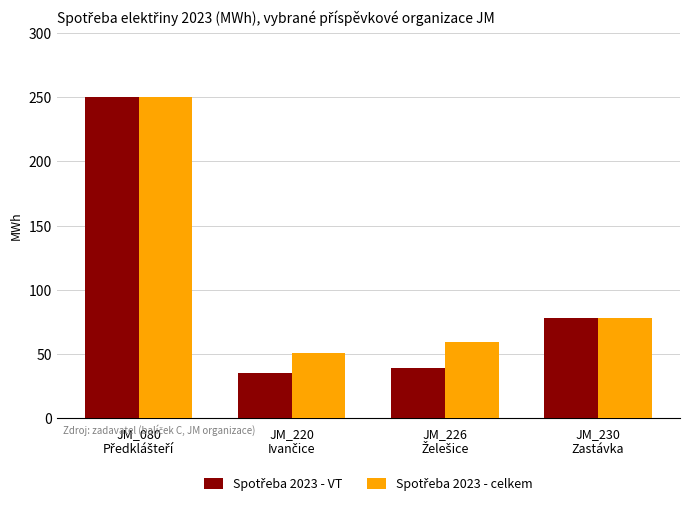

Are the bars grouped side by side (vs. stacked)?

Yes